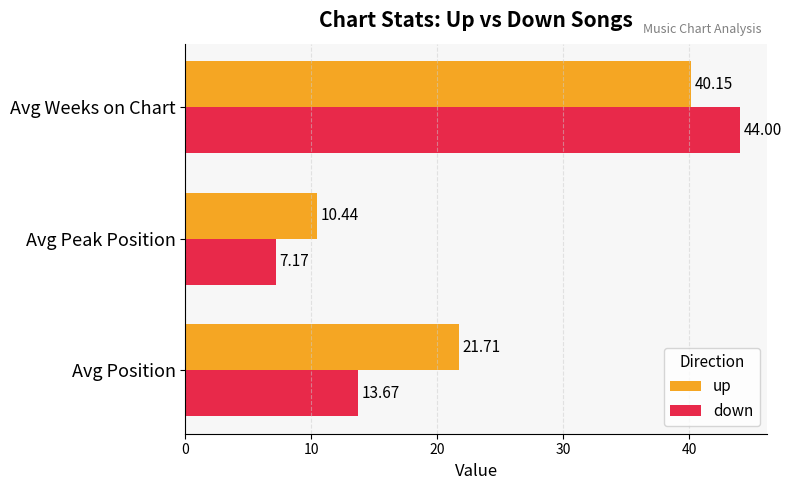

What is the sum of all up values?

72.3